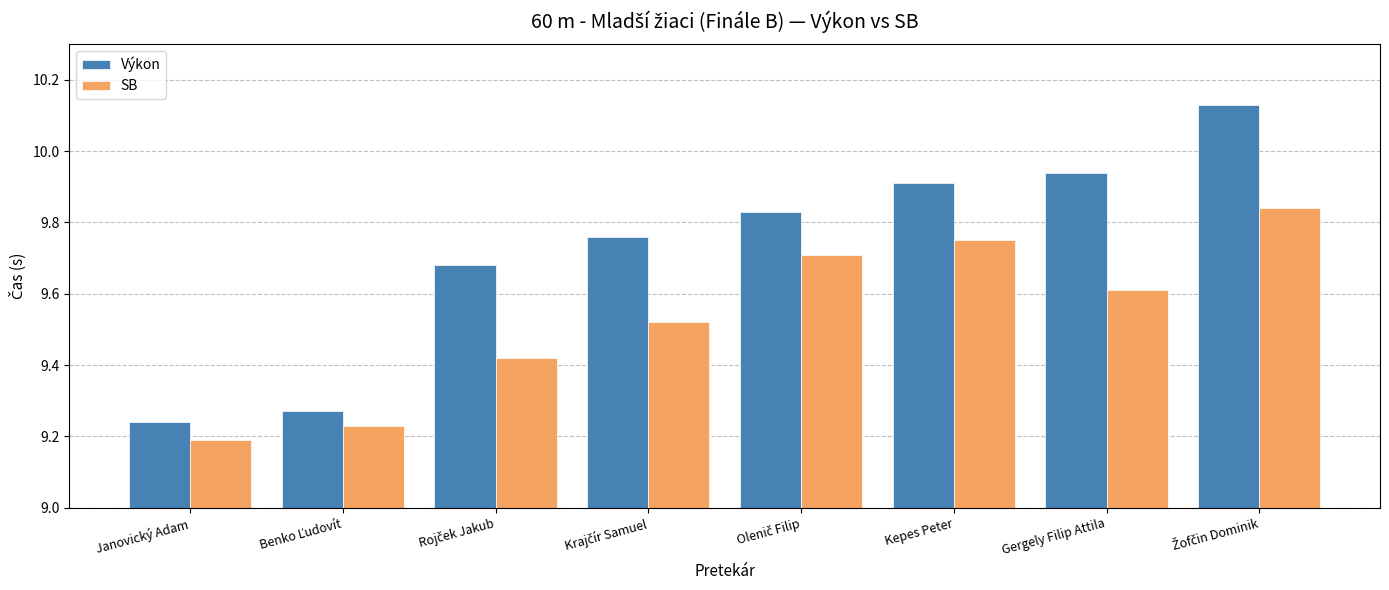

Rank the series by their average value, from lowest to highest.

SB, Výkon